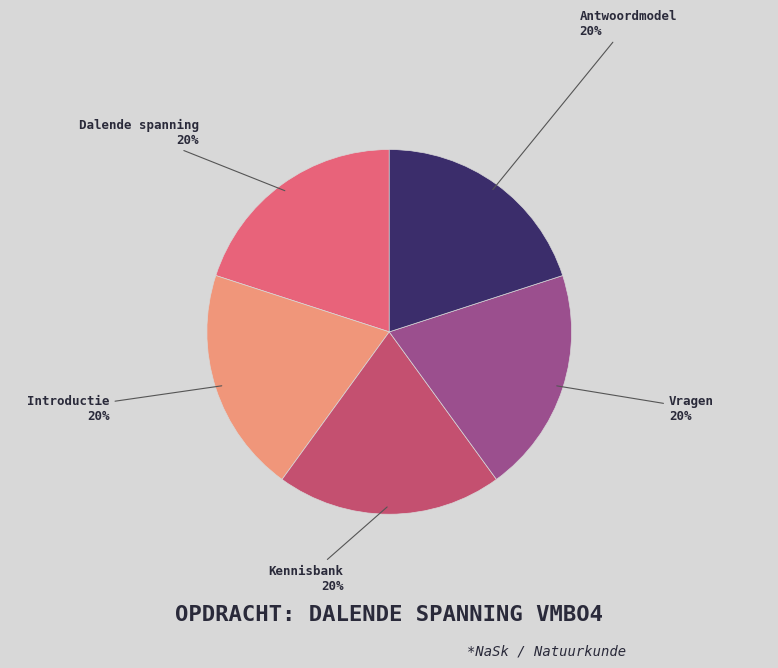

Is there any slice that represents more than half of the pie?

No